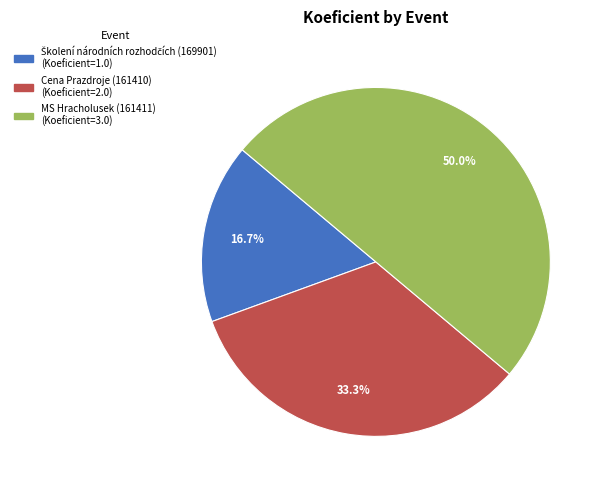

What percentage is NOT represented by MS Hracholusek (161411)?

50.0%